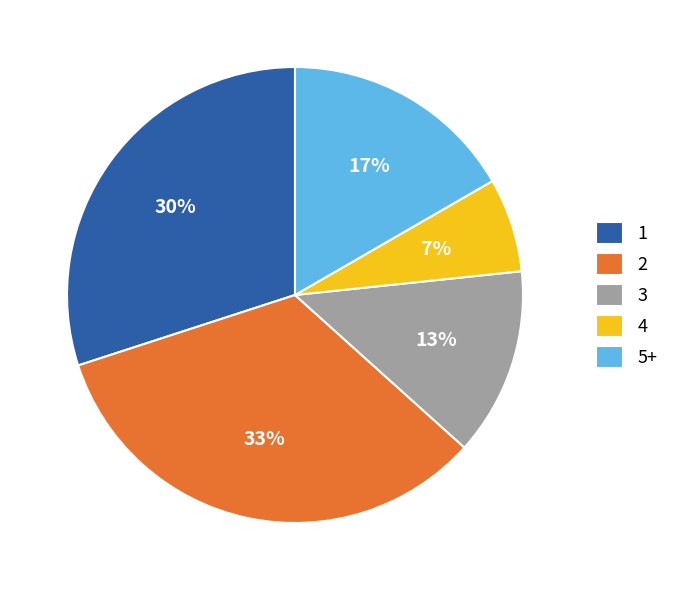

The 4 slice represents 7% of the pie. True or false?

True